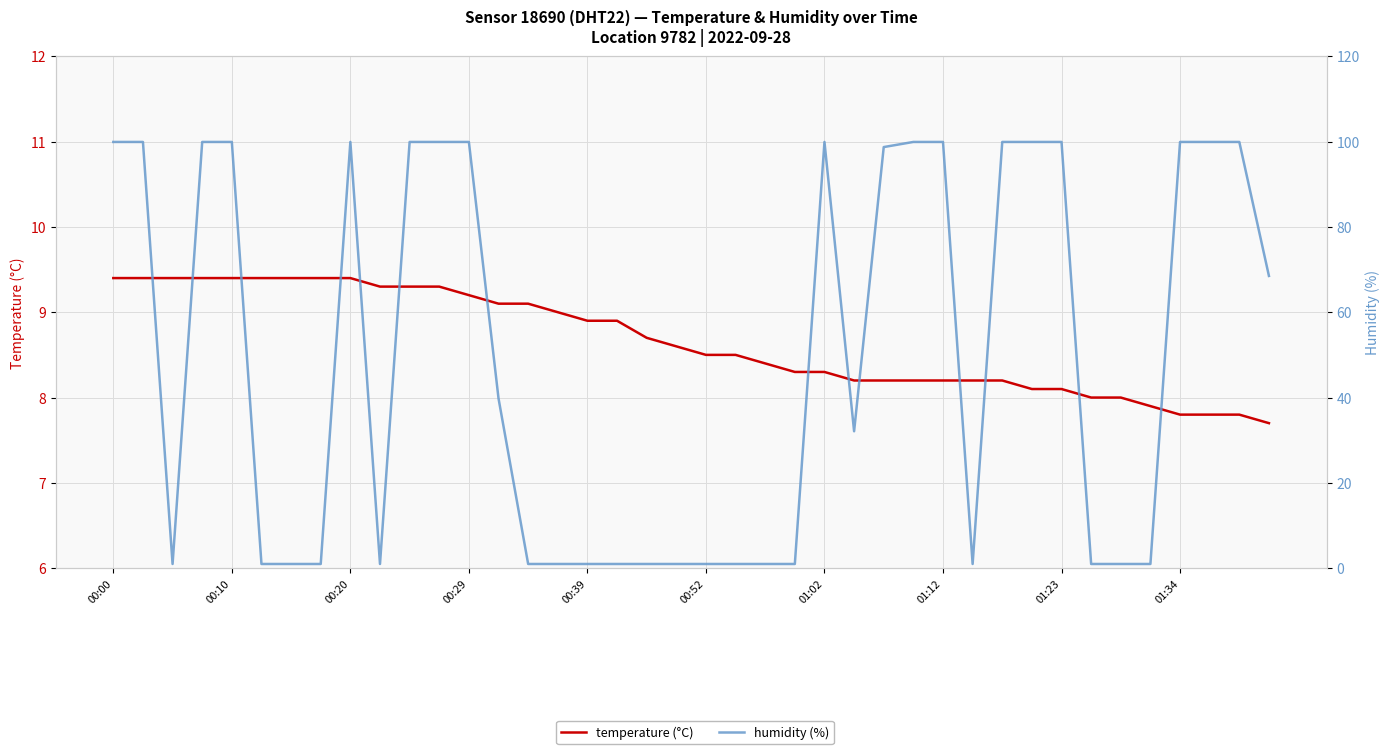

What is the approximate value of temperature (°C) at 15?

9.0